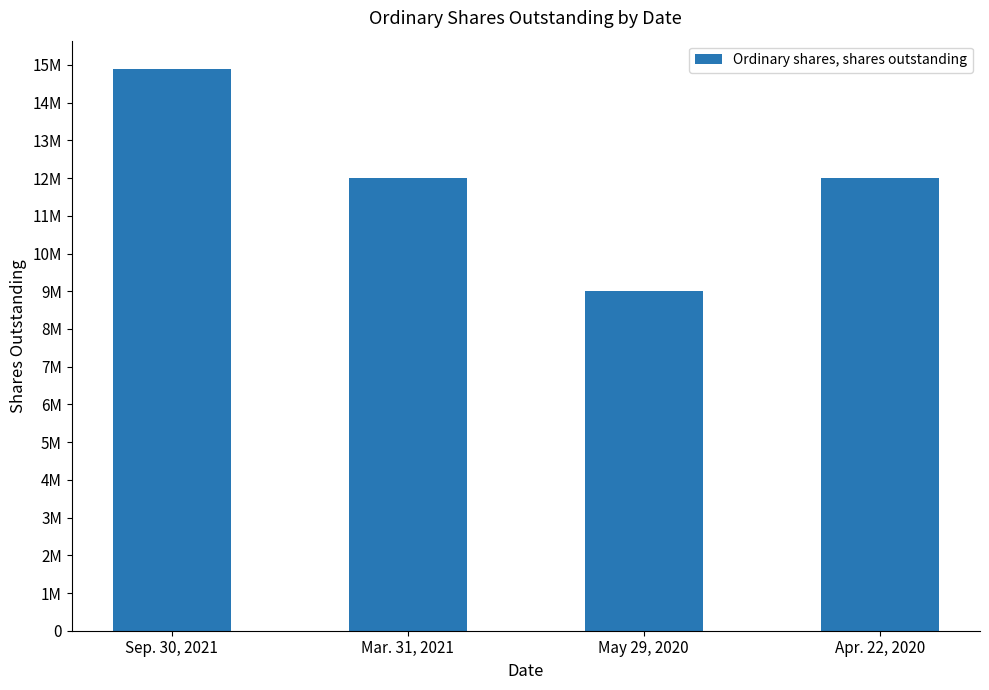

Count the values in the range 12000000 to 14900000.

3